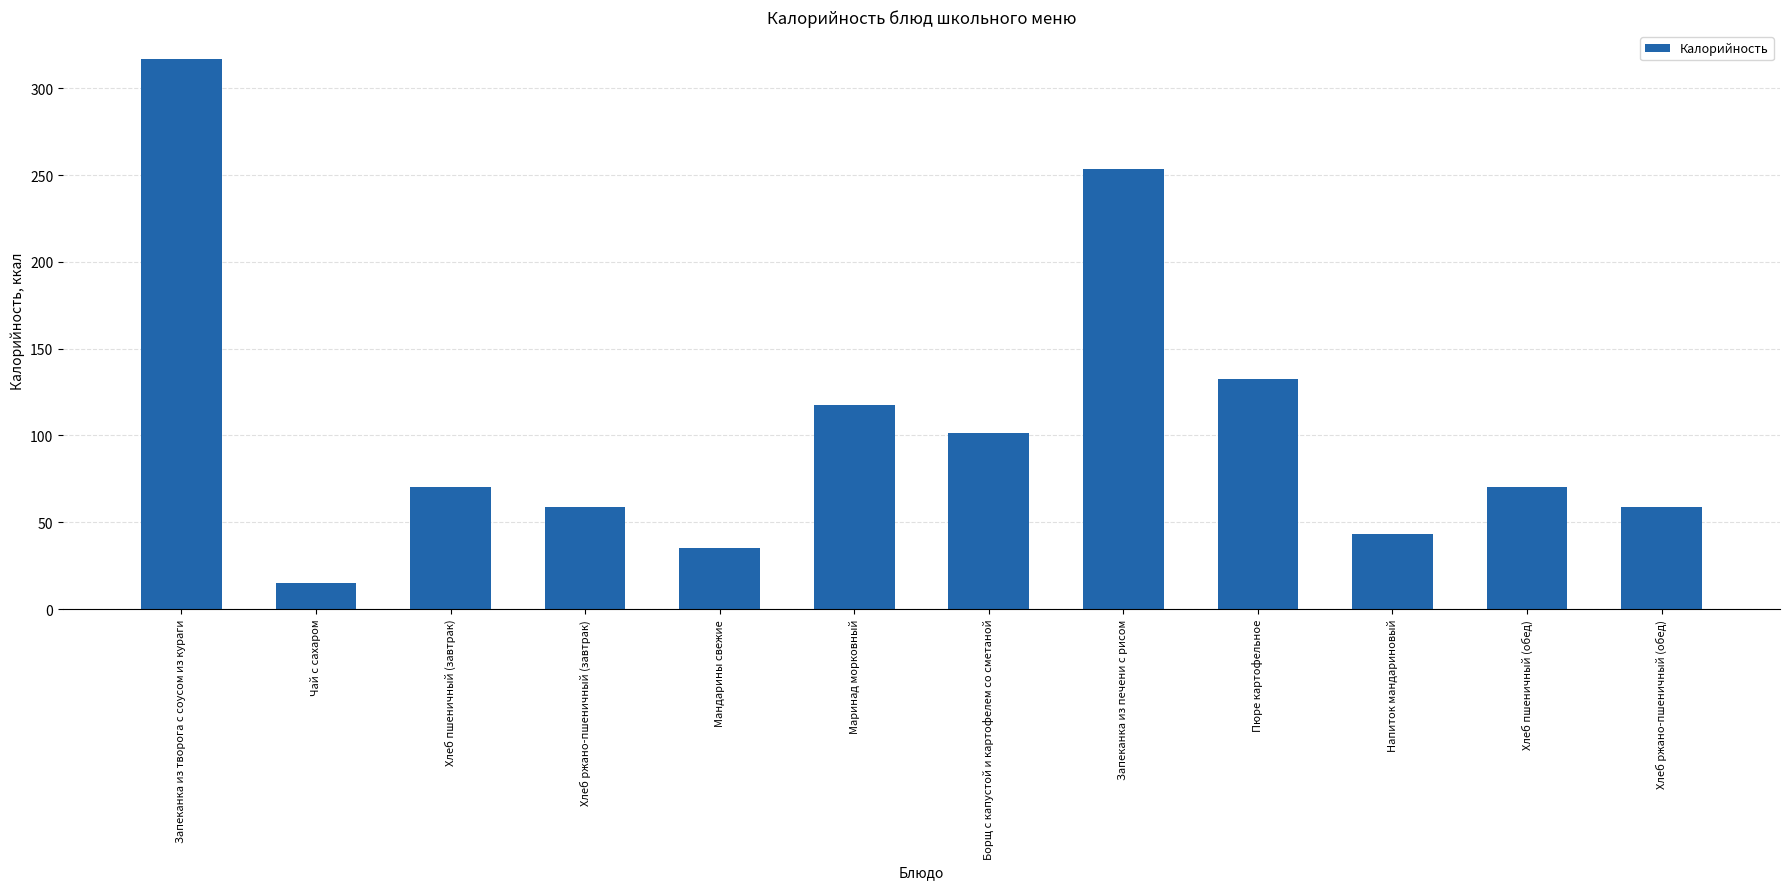

What is the difference between the values at Маринад морковный and Хлеб ржано-пшеничный (обед)?

59.0